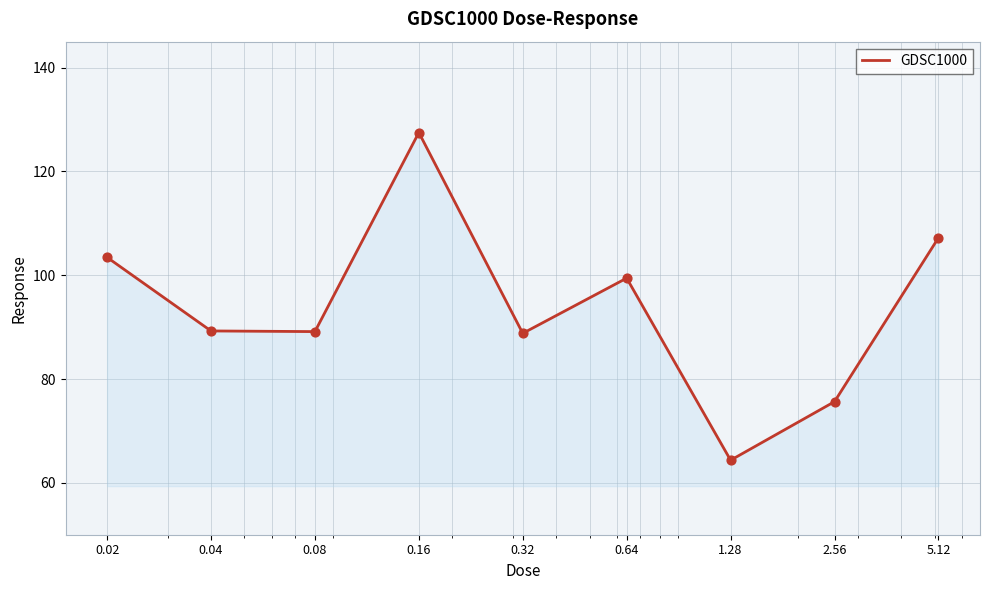

What is the minimum value shown in the chart?

64.4